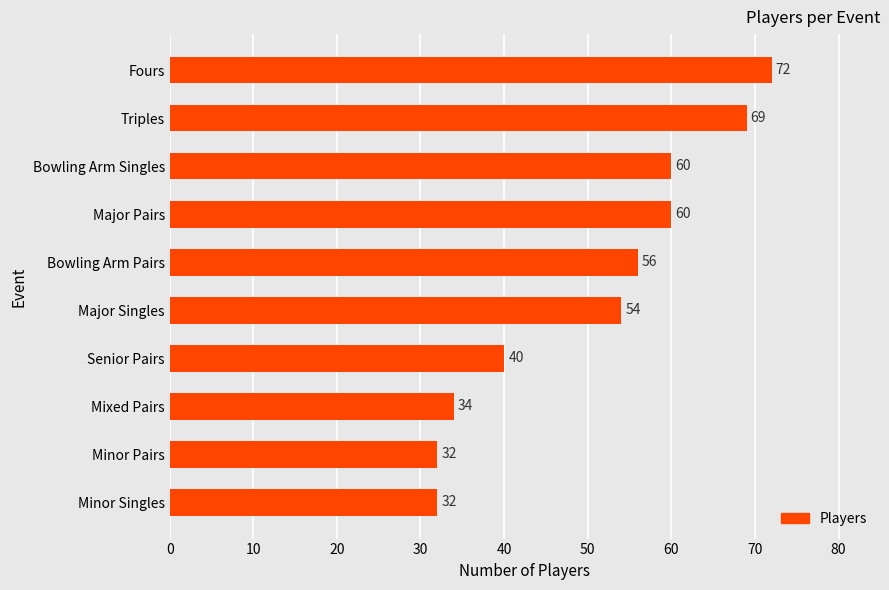

Which category has the highest value across all series?

Fours